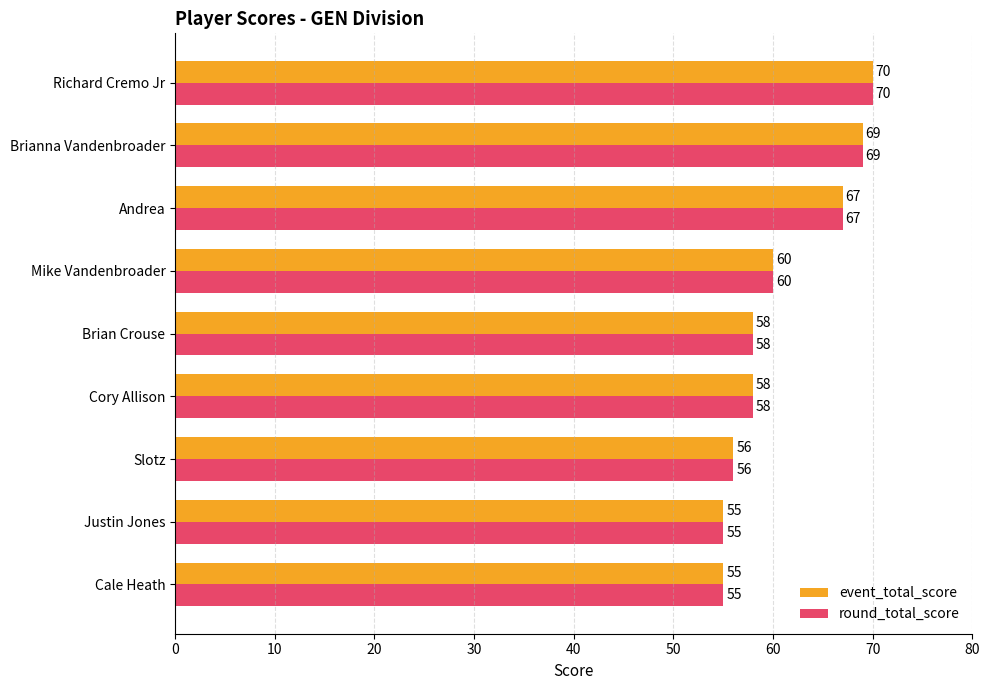

How many categories are shown in the chart?

9